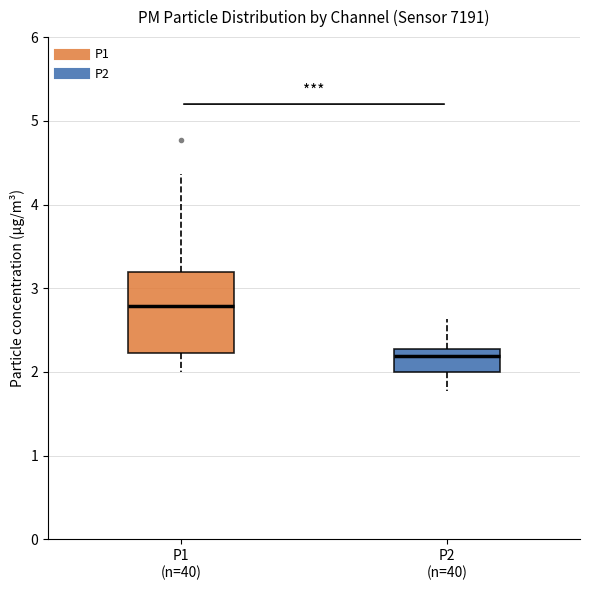

Where does the lower whisker of the box for P1 (n=40) end on the y-axis? The values are not printed on the chart, so give them approximately, as read against the axis.

2.0